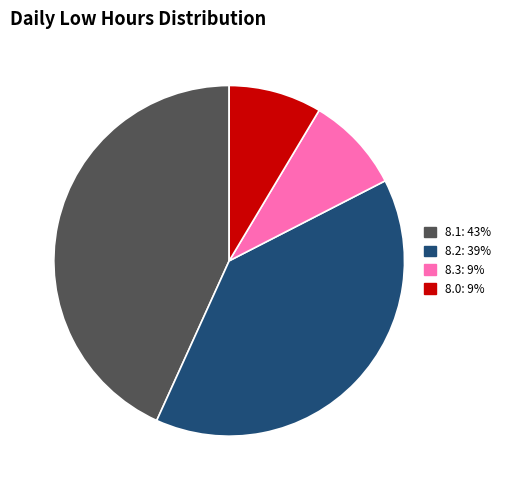

Does 8.0: 9% account for over 50% of the chart?

No